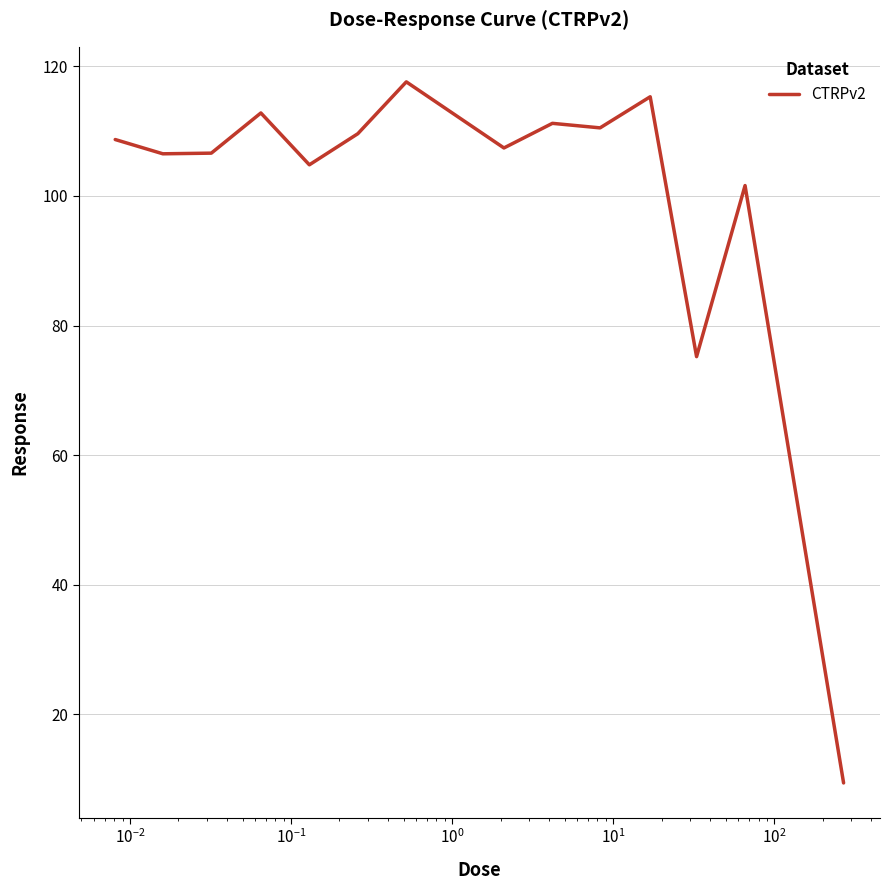

What is the maximum value shown in the chart?

117.6